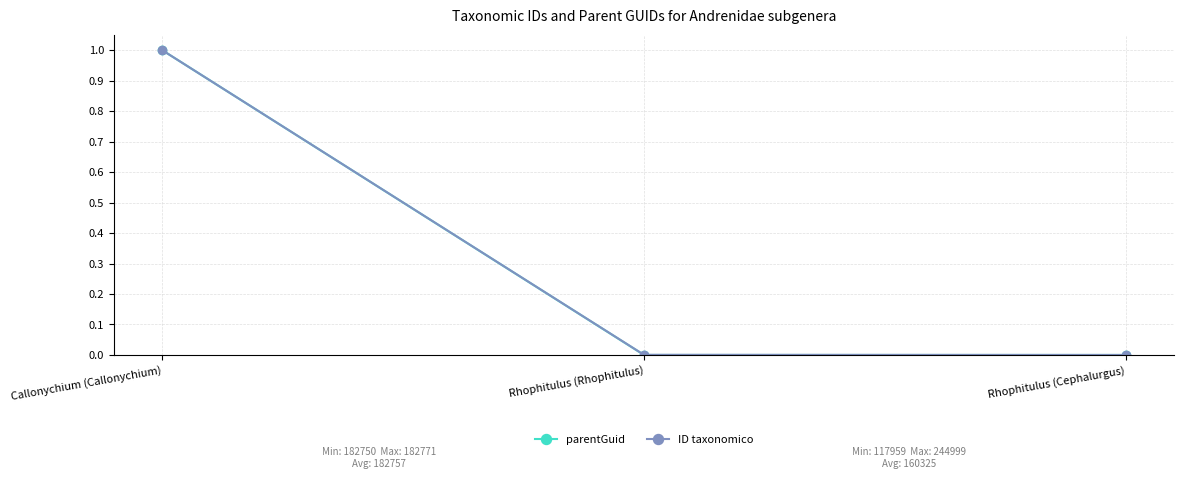

True or false: parentGuid has a value of 0.3 at Callonychium (Callonychium).

False